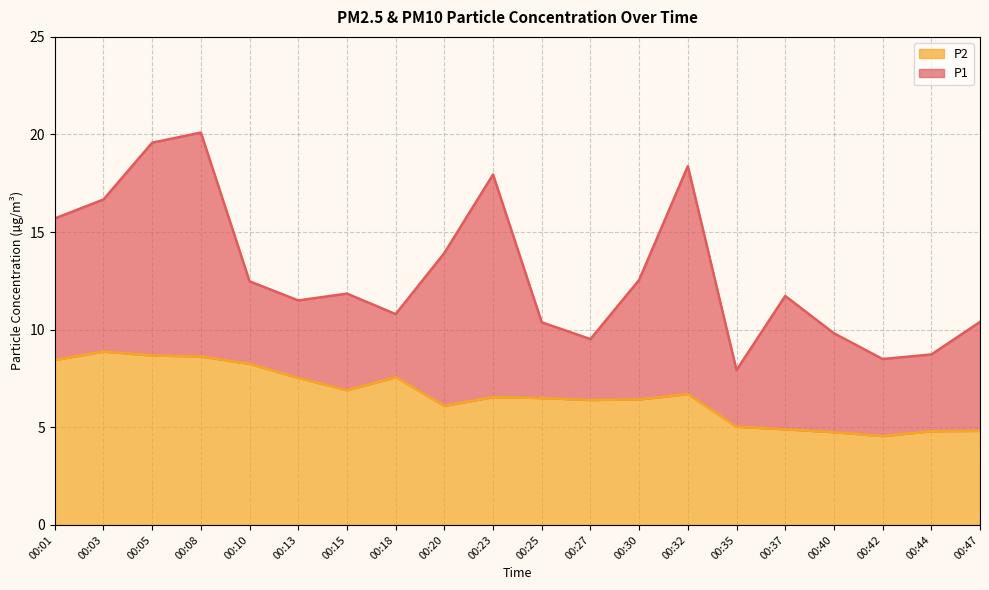

True or false: P2 and P1 cross at least once.

False